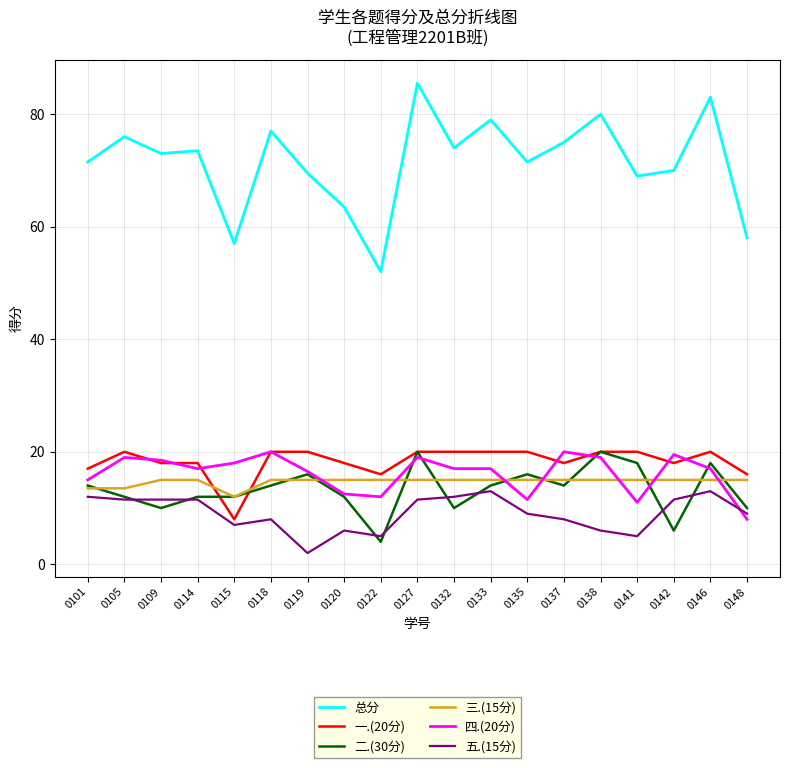

Is the value of 五.(15分) at 0105 greater than the value of 二.(30分) at 0148?

Yes